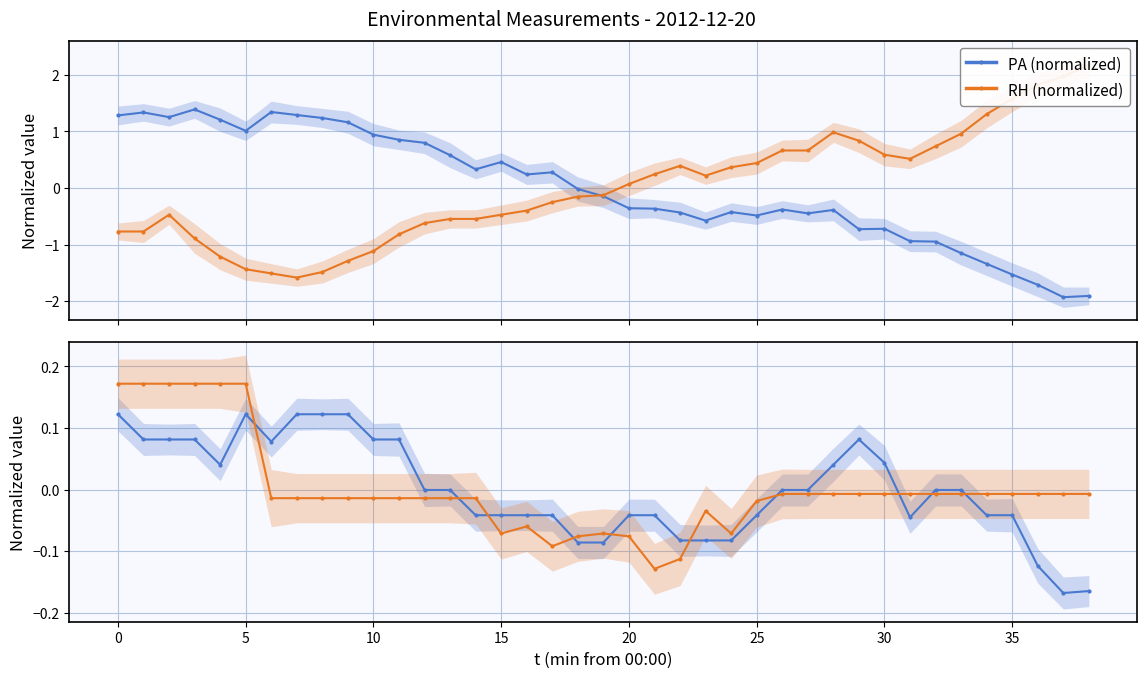

True or false: PA (normalized) has more than 1 points higher than both neighbors.

True